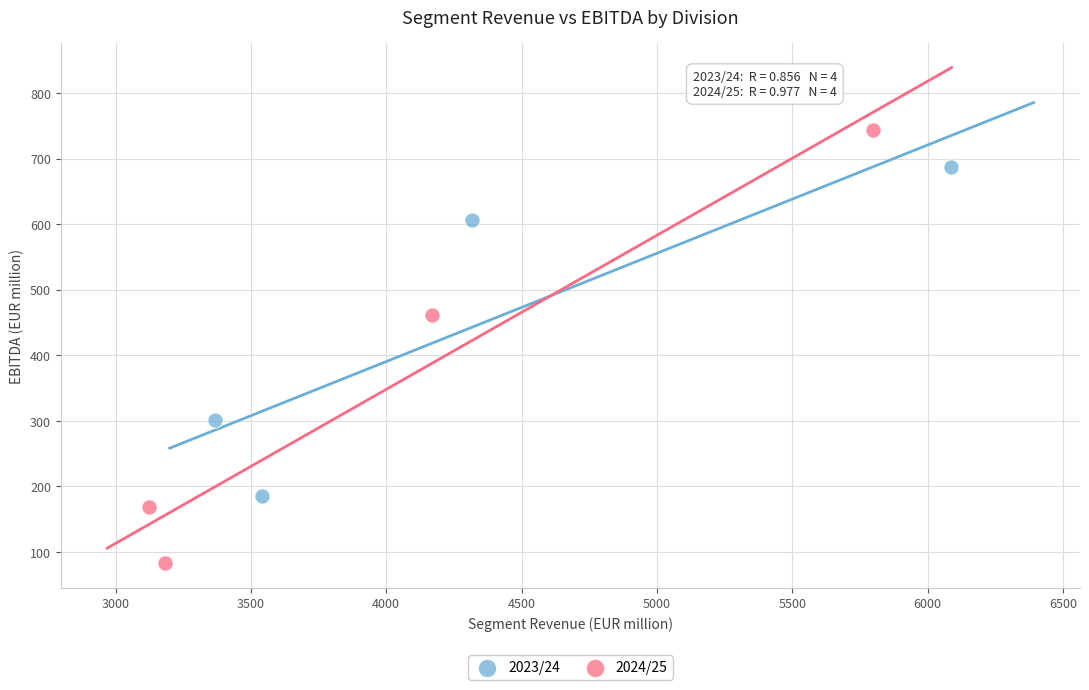

Which series contains the lowest Y value?

2024/25